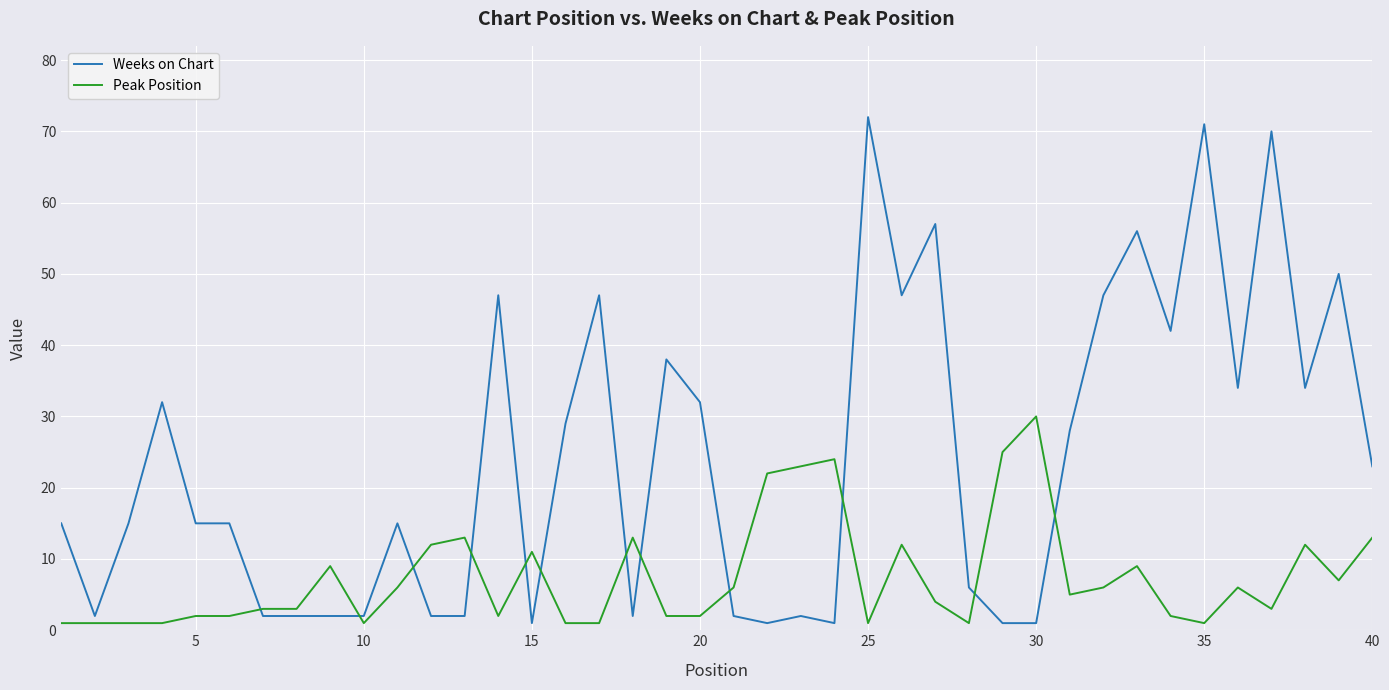

What is the difference between the maximum and minimum values in the Peak Position series?

29